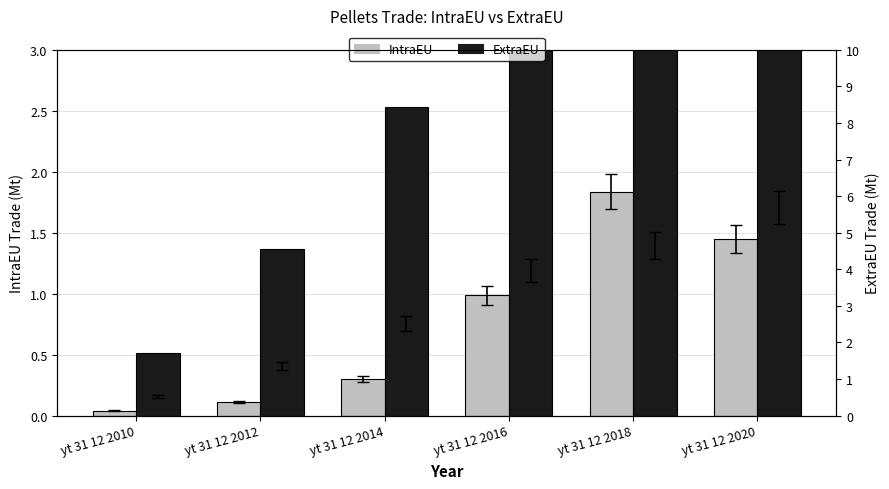

Which series has the widest spread of values?

ExtraEU